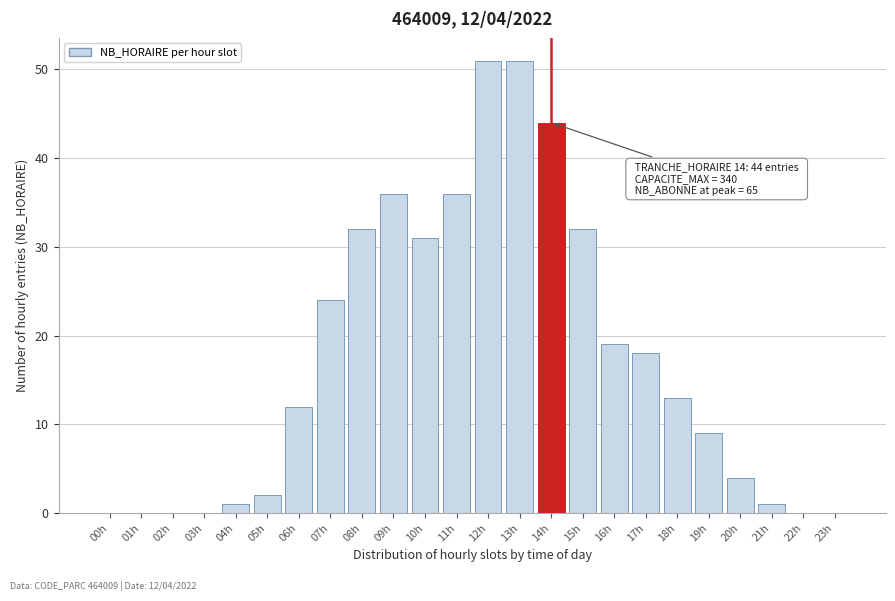

Reading left to right, what are all the values shown in this chart?

00h=0	01h=0	02h=0	03h=0	04h=1	05h=2	06h=12	07h=24	08h=32	09h=36	10h=31	11h=36	12h=51	13h=51	14h=44	15h=32	16h=19	17h=18	18h=13	19h=9	20h=4	21h=1	22h=0	23h=0